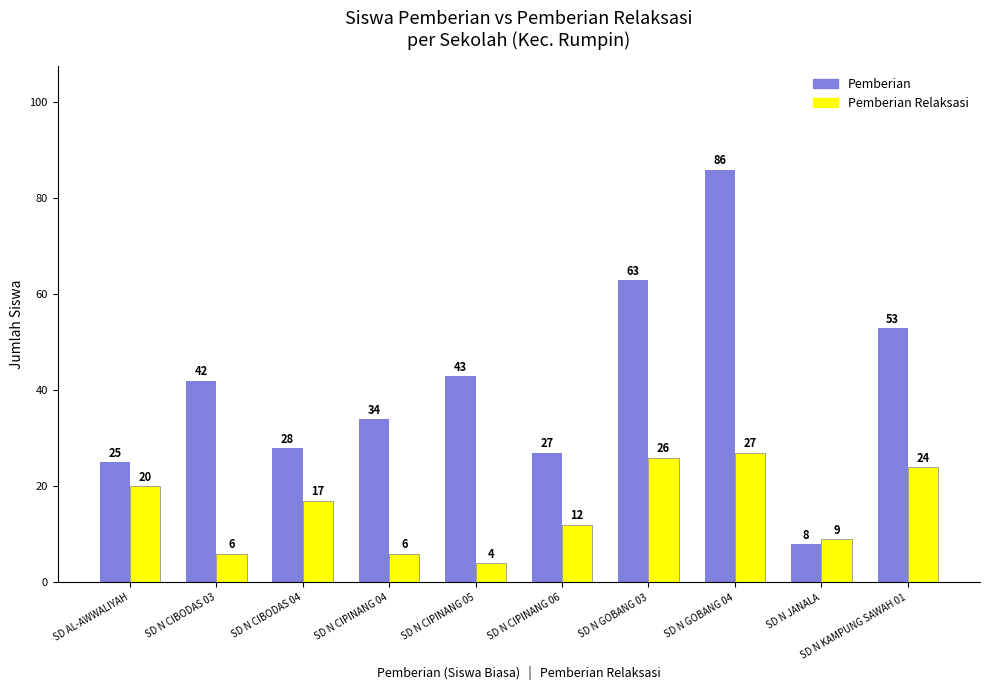

What is the difference between the second highest and second lowest values in the Pemberian Relaksasi series?

20